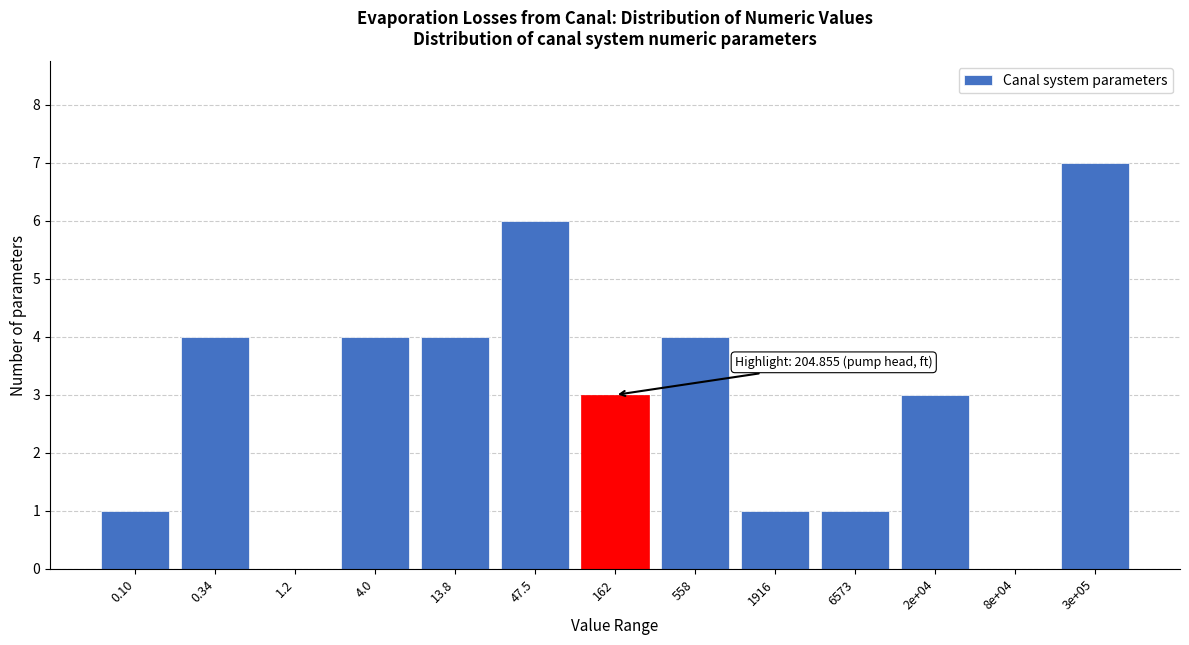

Reading left to right, transcribe all the data shown in this chart.

0.10=1	0.34=4	1.2=0	4.0=4	13.8=4	47.5=6	162=3	558=4	1916=1	6573=1	2e+04=3	8e+04=0	3e+05=7